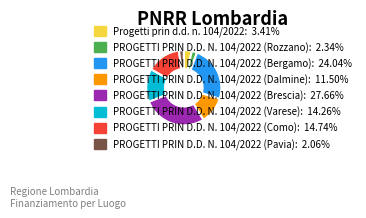

Combined, do PROGETTI PRIN D.D. N. 104/2022 (Brescia): 27.66% and PROGETTI PRIN D.D. N. 104/2022 (Pavia): 2.06% account for over 50%?

No